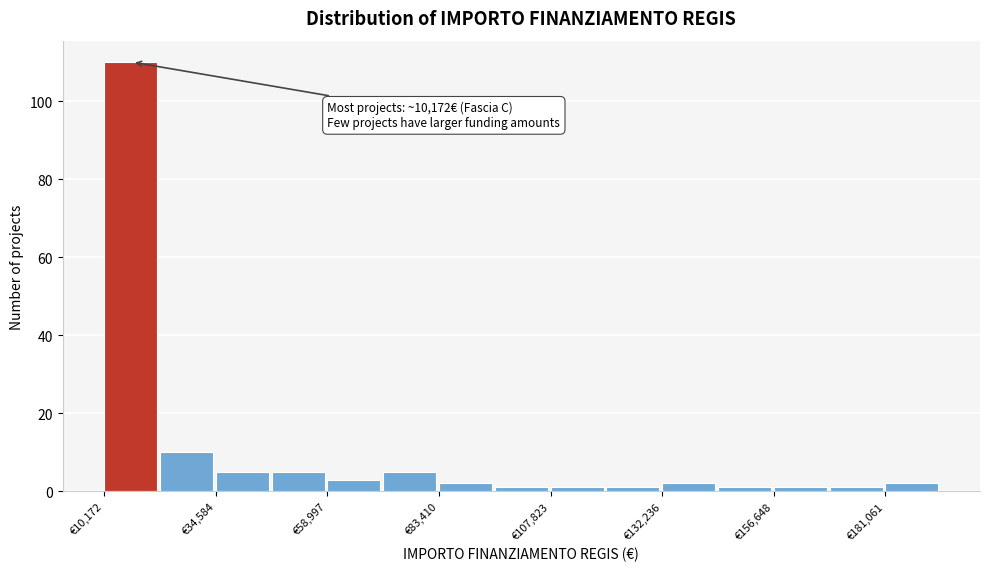

Read against the x-axis, roughly where is the centre of the tallest bar?

15000